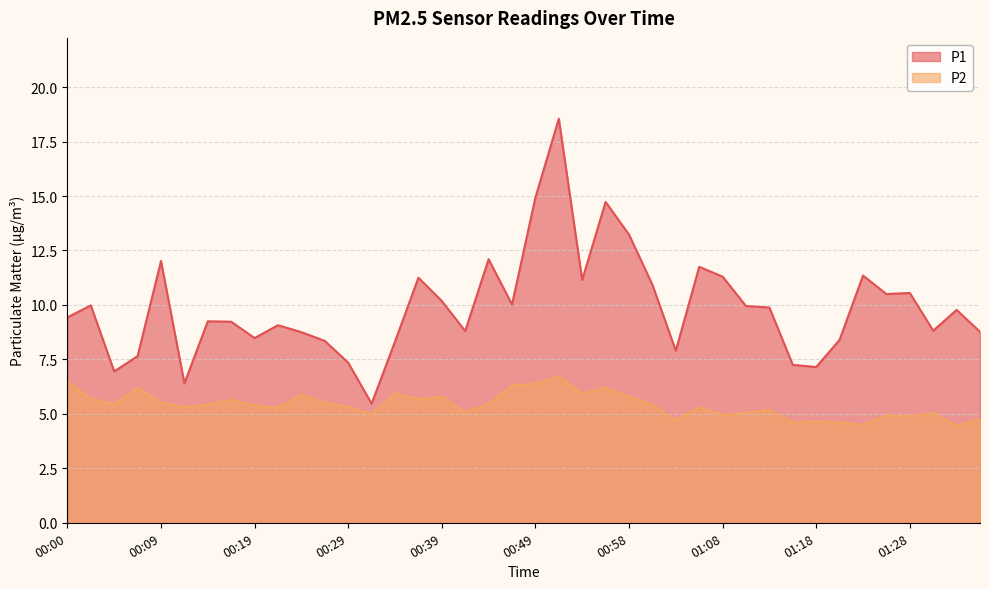

At which category does P1 reach its first local valley?

00:05